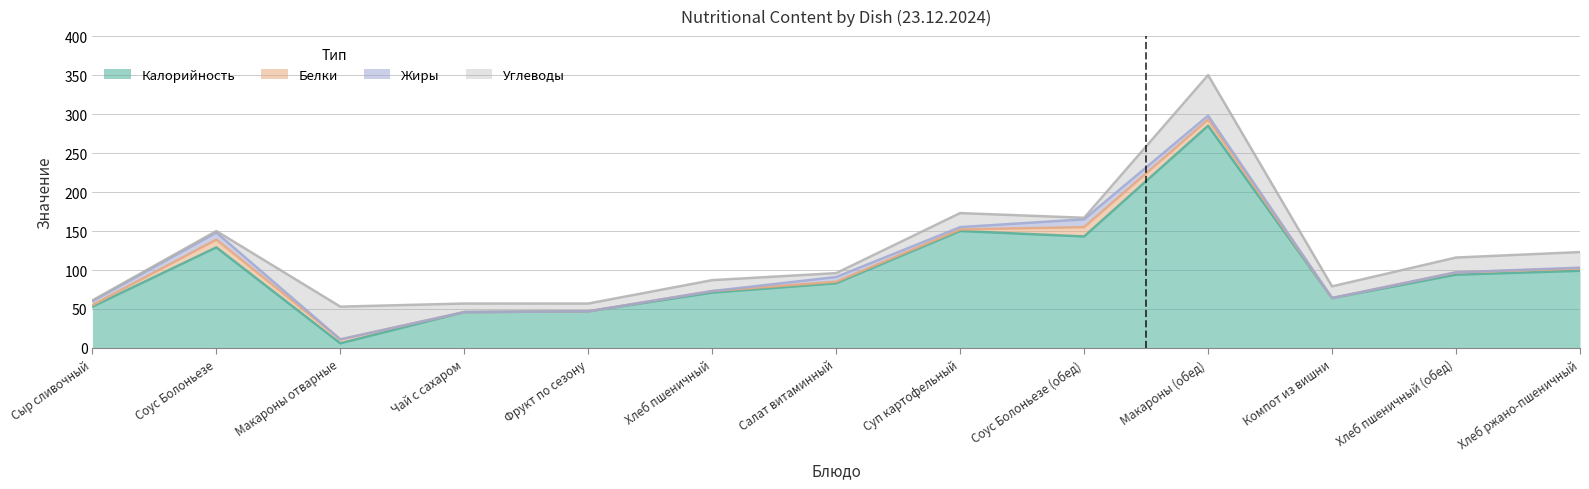

What is the value of the Углеводы point at the 3rd from the left?

42